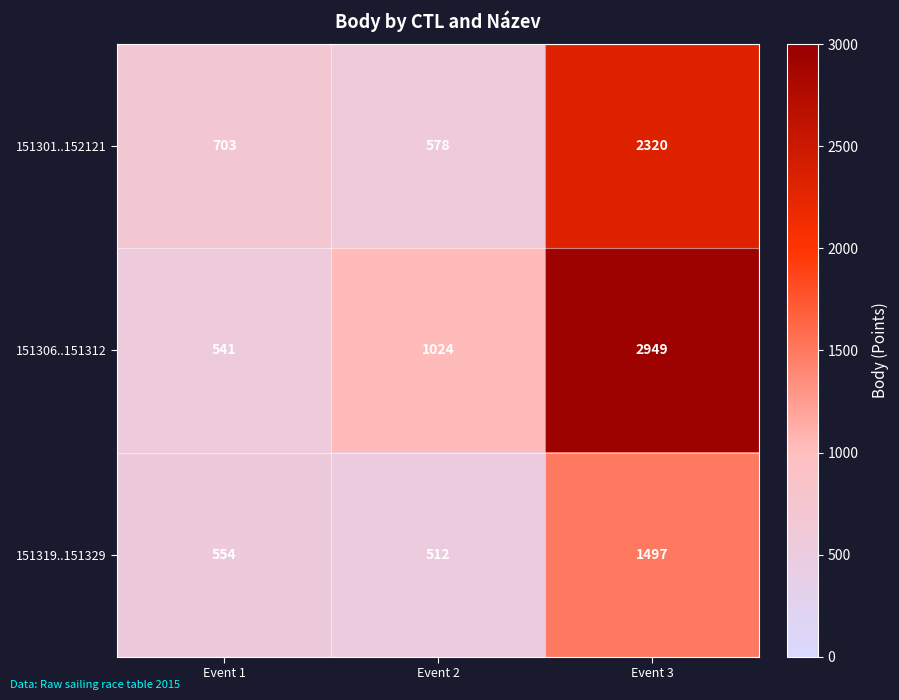

True or false: 151301..152121 has a value of 148 at Event 2.

False